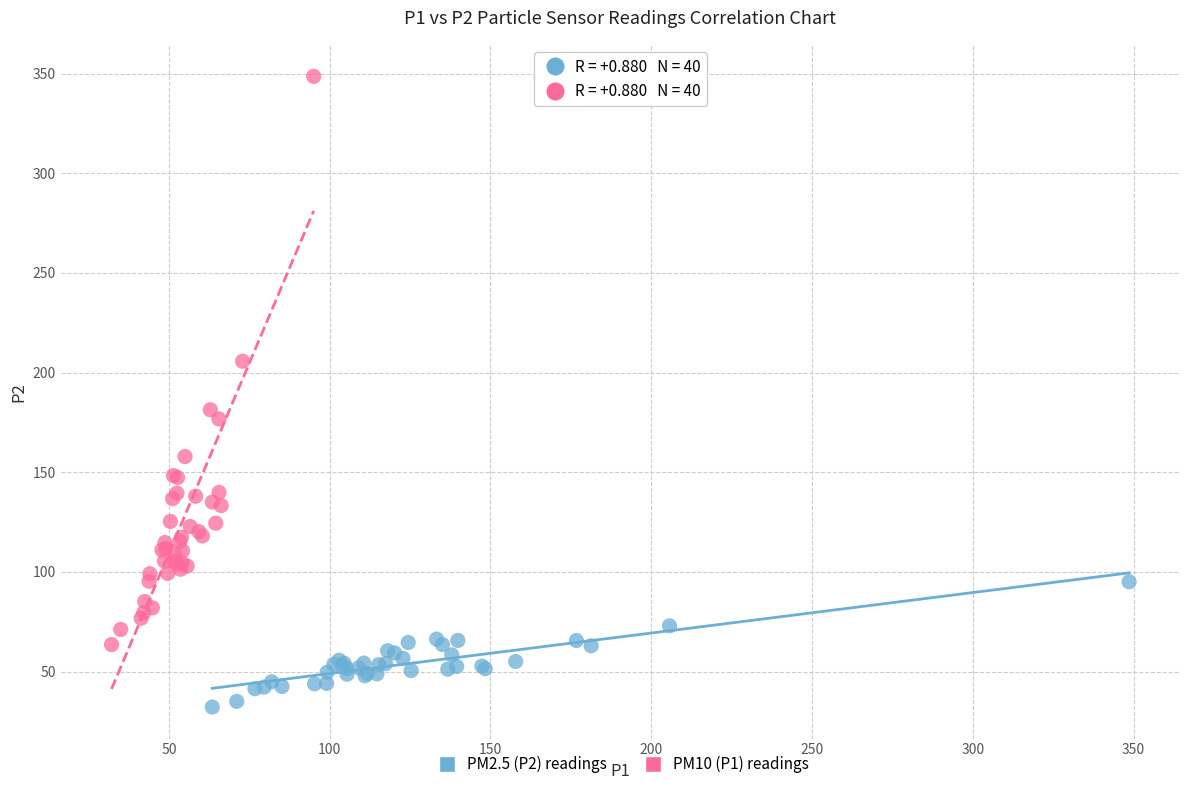

Which series contains the highest Y value?

PM10 (P1) readings